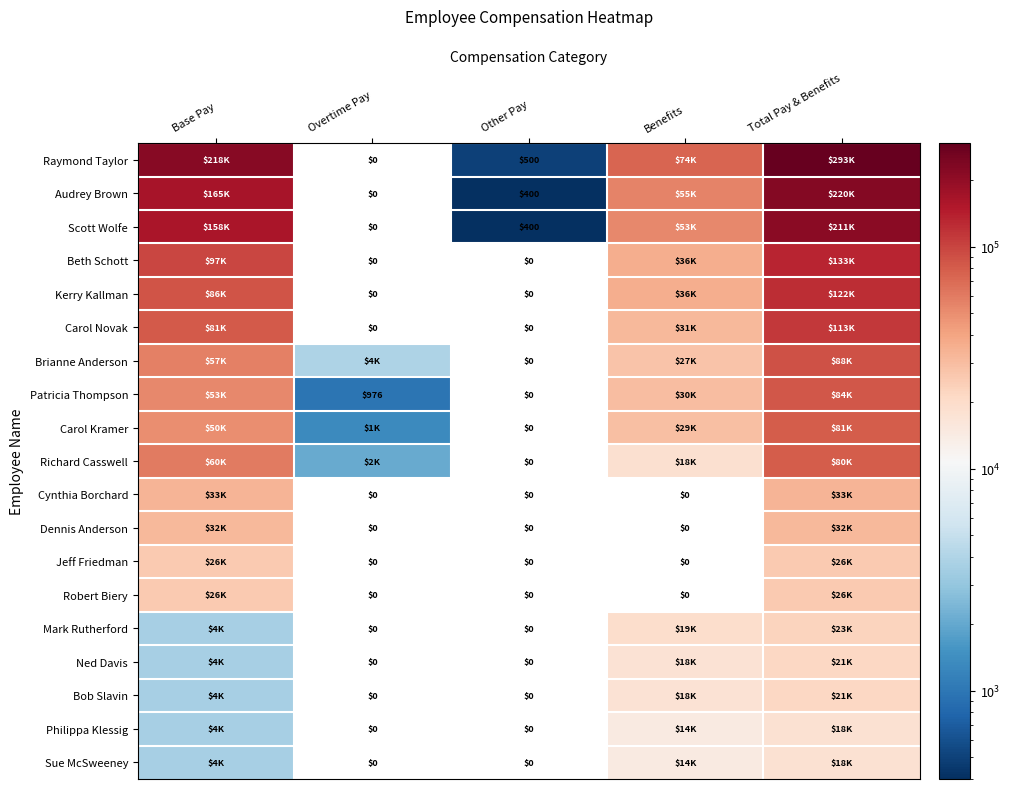

Which label corresponds to the largest value in the chart?

Total Pay & Benefits